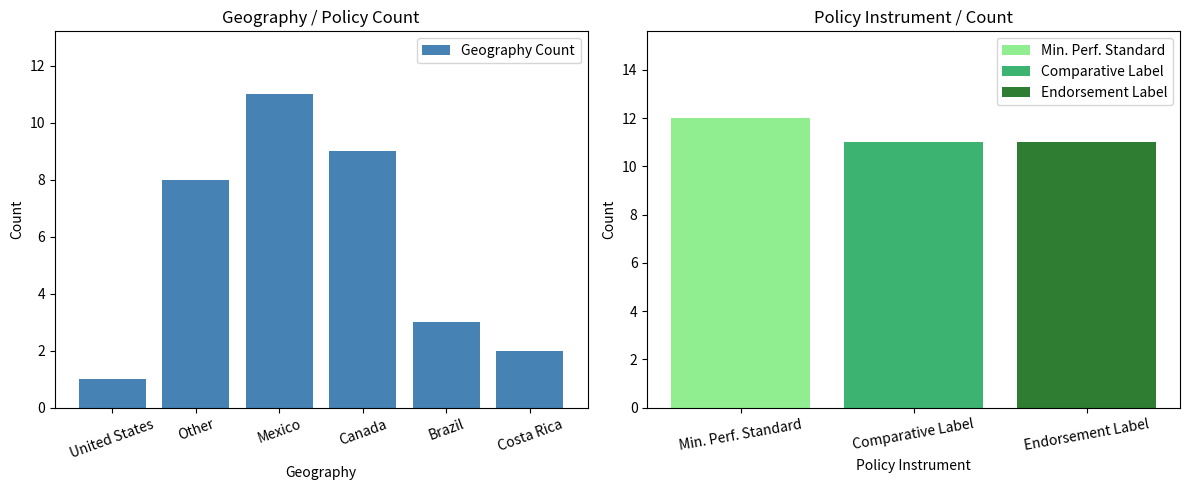

At which category does the chart reach its minimum across all series?

United States